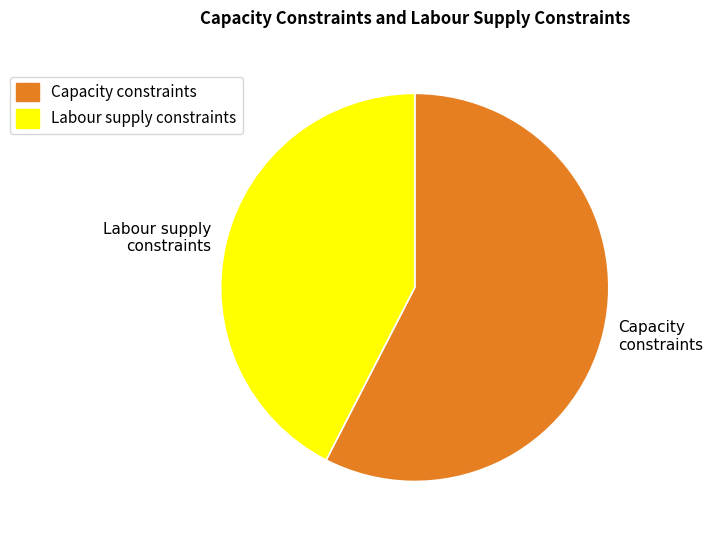

What is the ratio of the value at Capacity constraints to the value at Labour supply constraints?

1.4